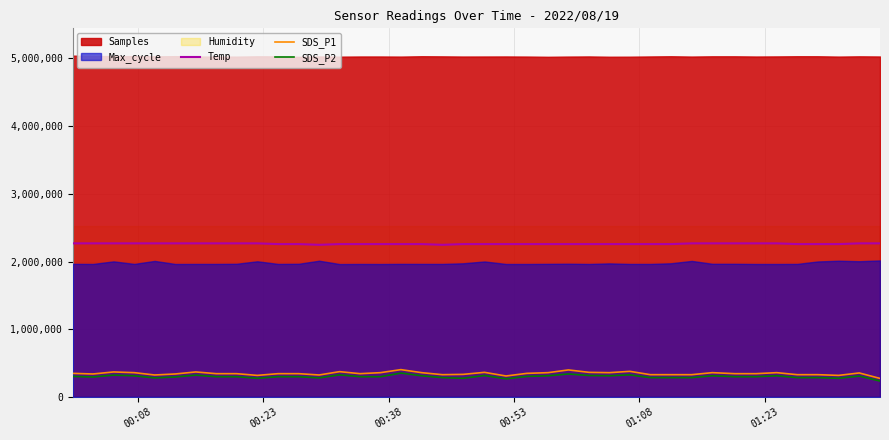

True or false: SDS_P1 and Temp cross at least once.

False